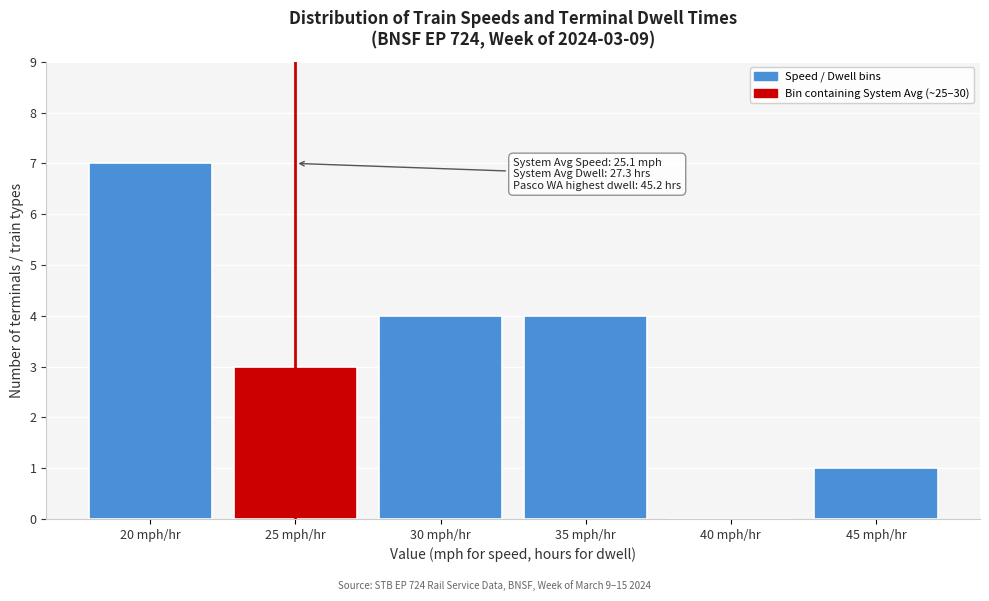

Reading left to right, extract all data points from this chart.

20 mph/hr=7	25 mph/hr=3	30 mph/hr=4	35 mph/hr=4	40 mph/hr=0	45 mph/hr=1